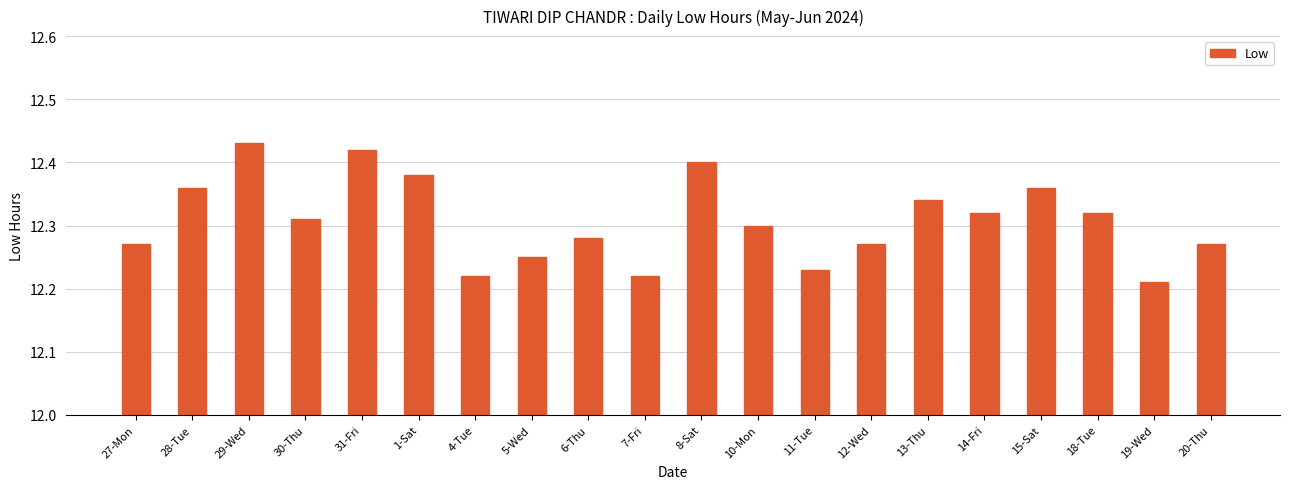

Which has a higher value, 28-Tue or 29-Wed?

29-Wed